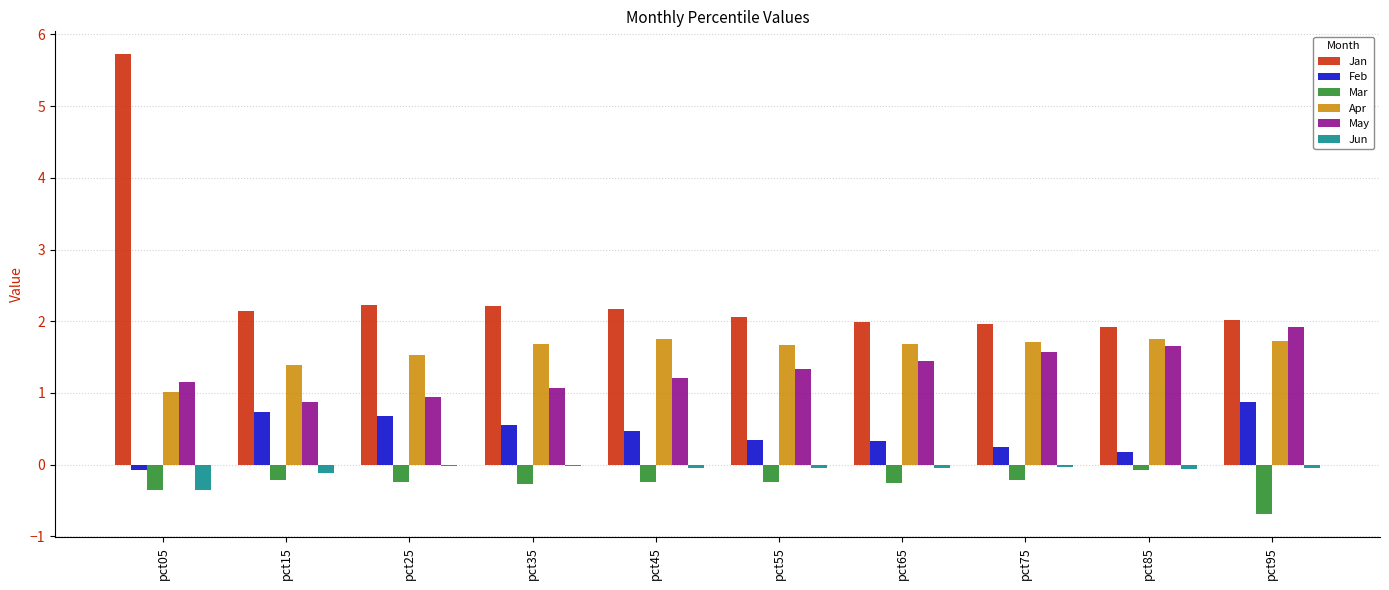

What is the sum of all Mar values?

-2.8